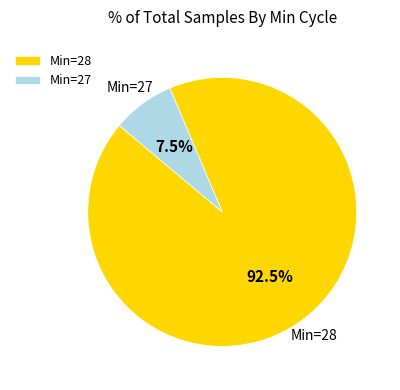

Is there a majority slice in this chart?

Yes